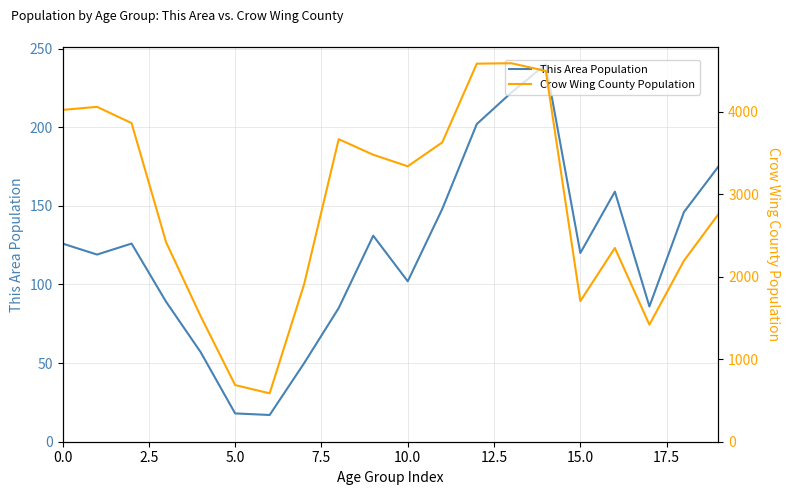

What is the minimum value for This Area Population?

17